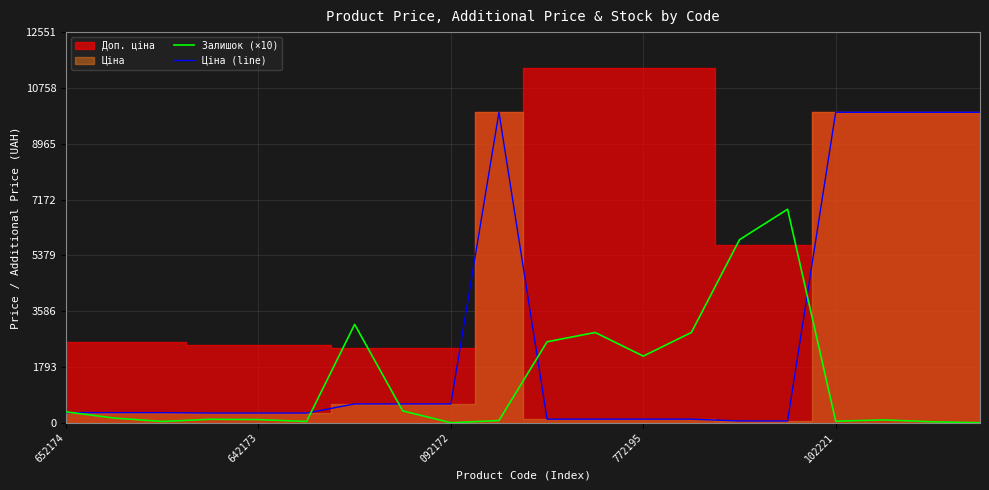

The value of Ціна (line) at 092172 is 603.7. True or false?

True